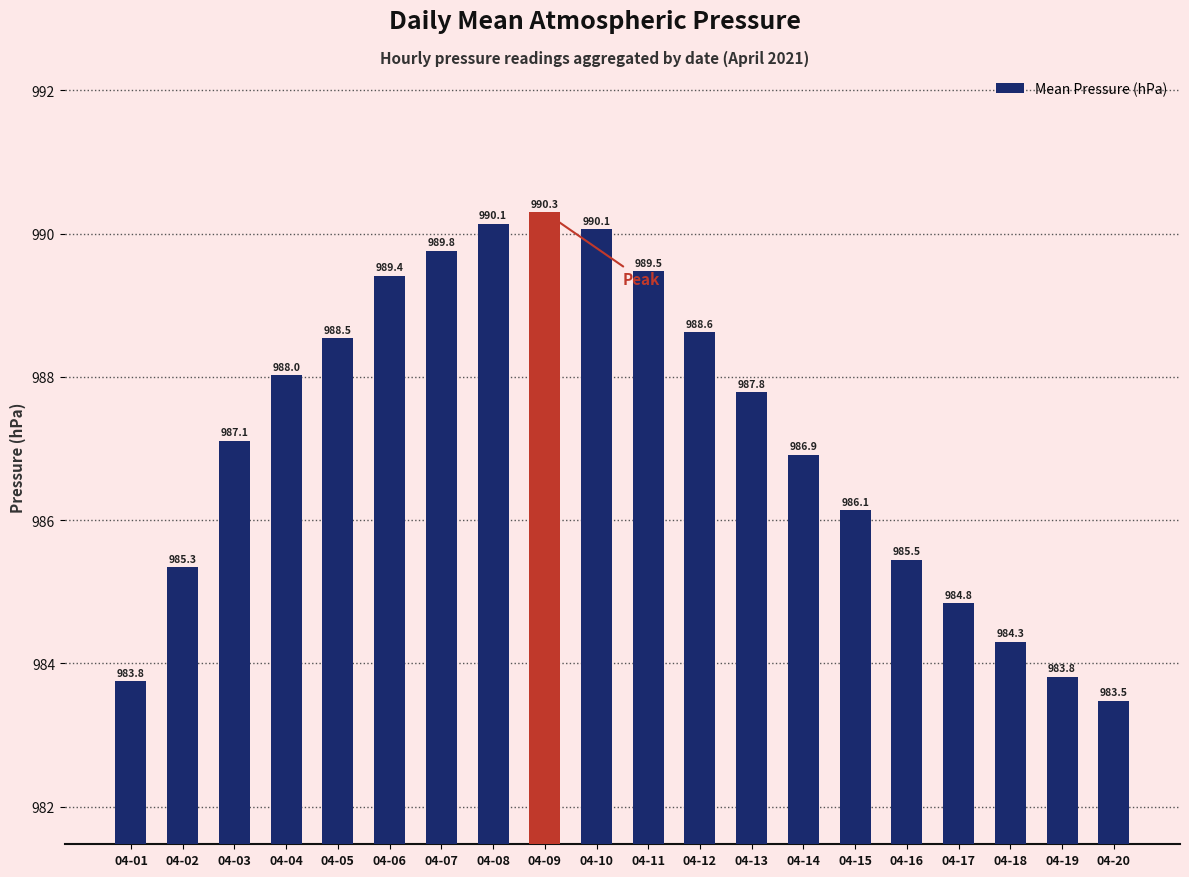

What is the maximum value shown in the chart?

990.3